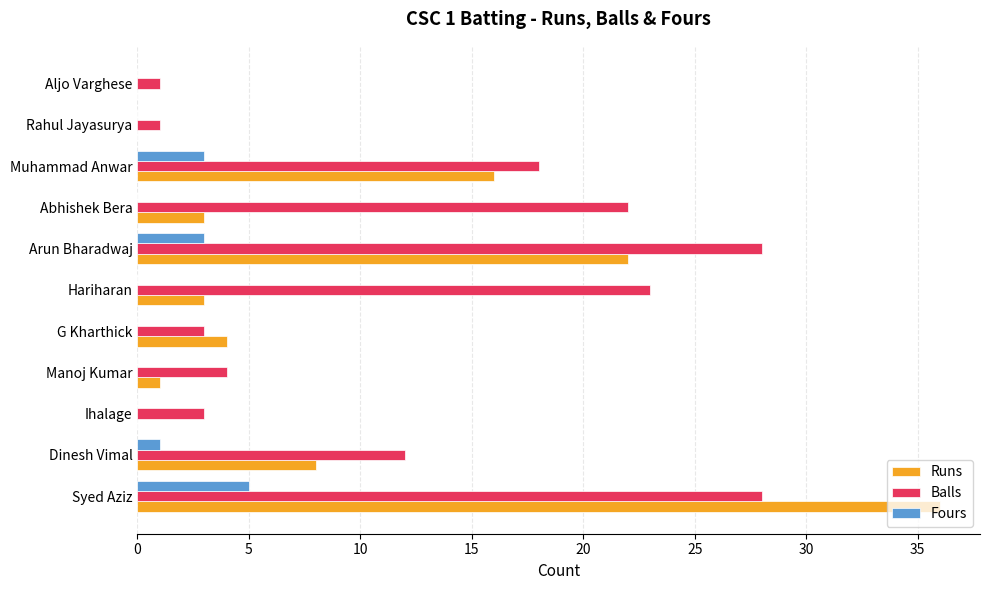

Between Abhishek Bera and Aljo Varghese, which series saw the biggest shift?

Balls